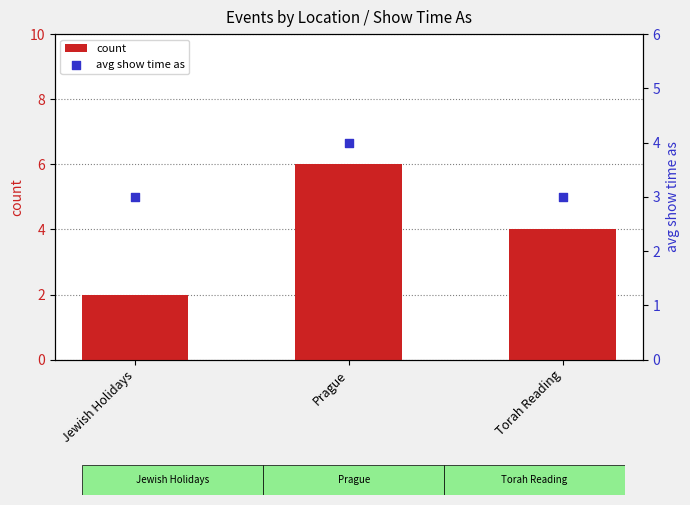

Which series has the widest spread of Y values?

count